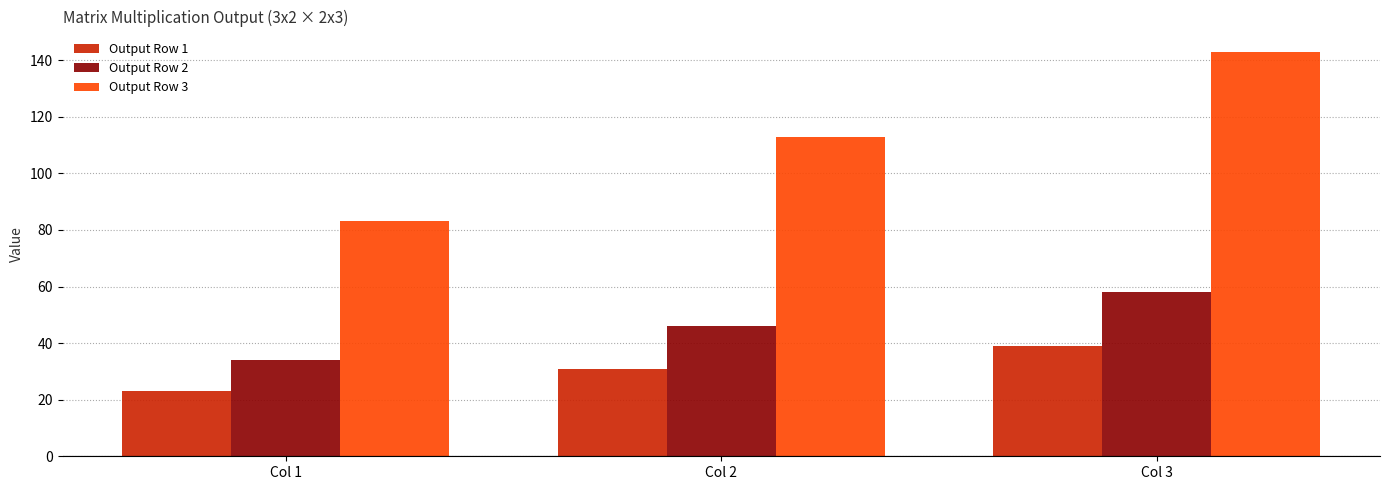

How many groups of bars are there?

3